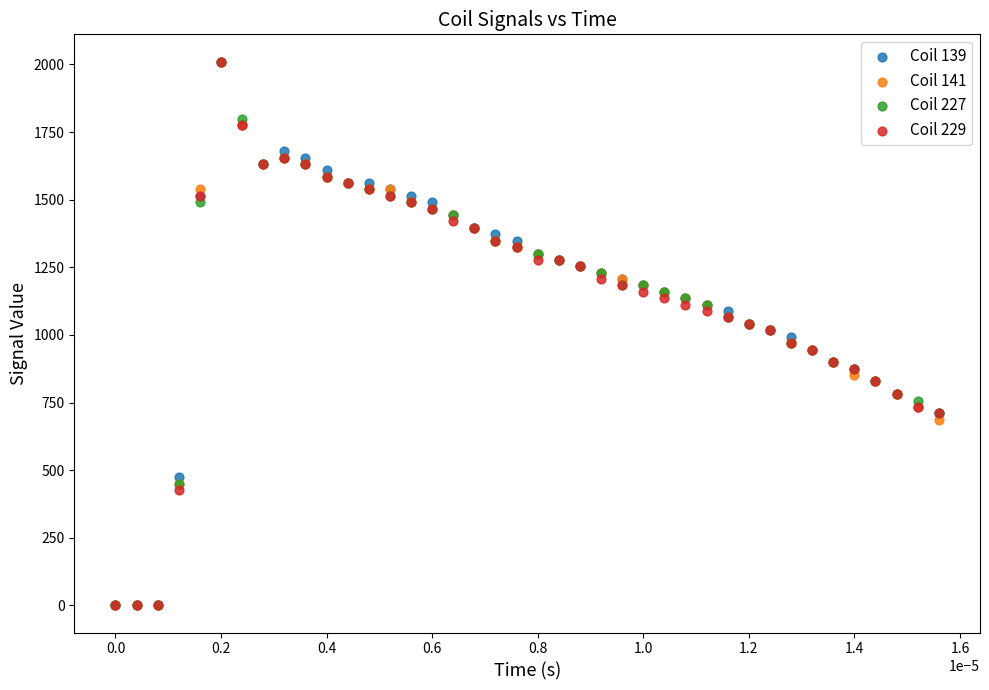

What are all the series names shown in the legend?

Coil 139, Coil 141, Coil 227, Coil 229